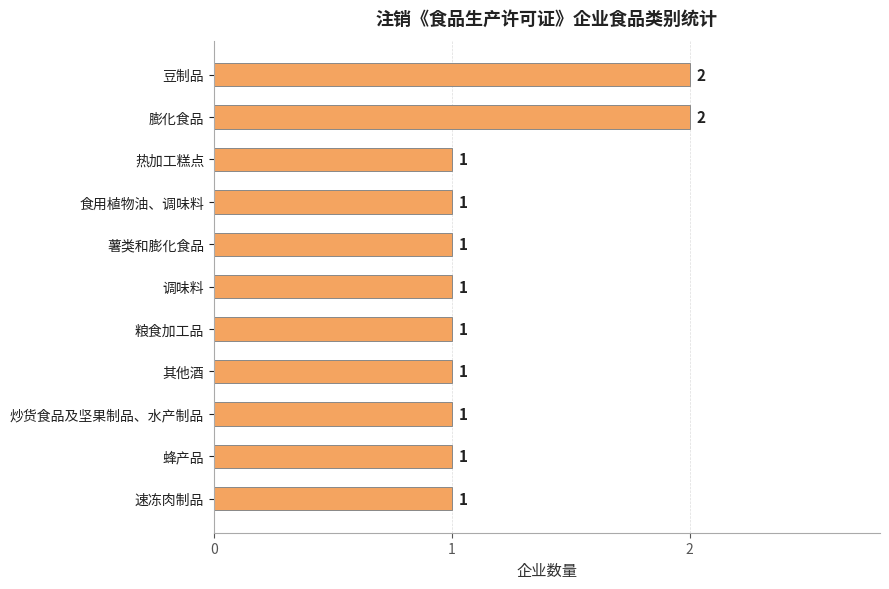

Reading bottom to top, transcribe all the data shown in this chart.

1	1	1	1	1	1	1	1	1	2	2